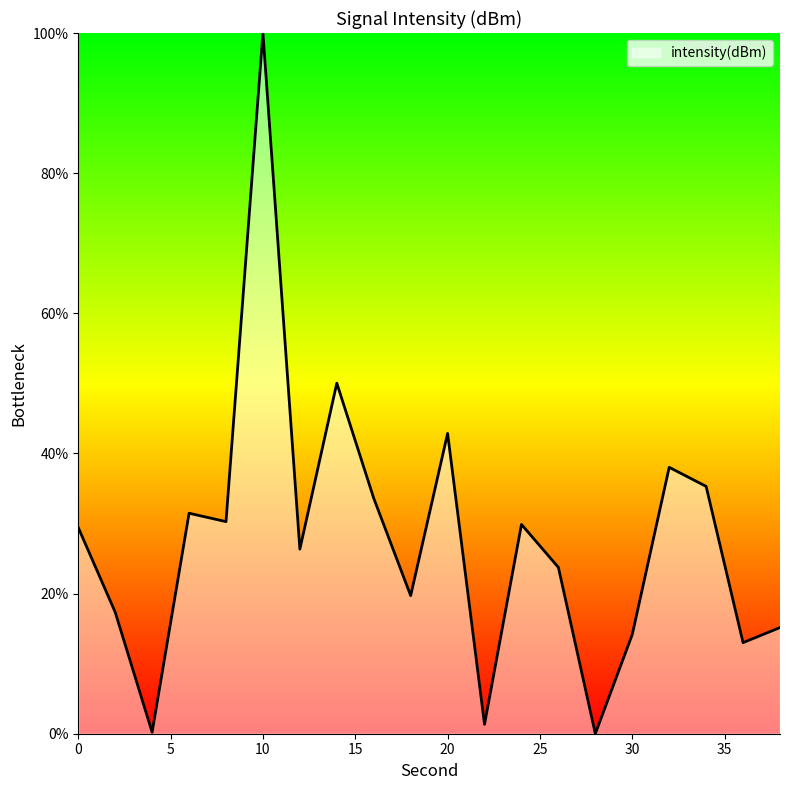

What is the difference between the maximum and minimum values?

100.0